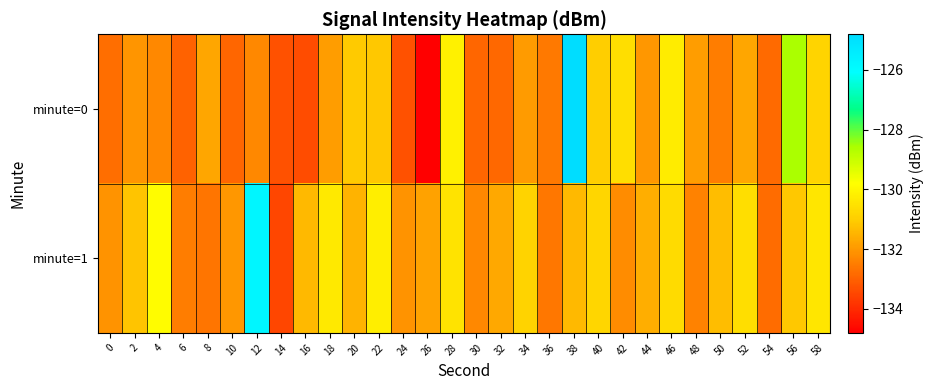

Which series has the widest spread of values?

minute=0